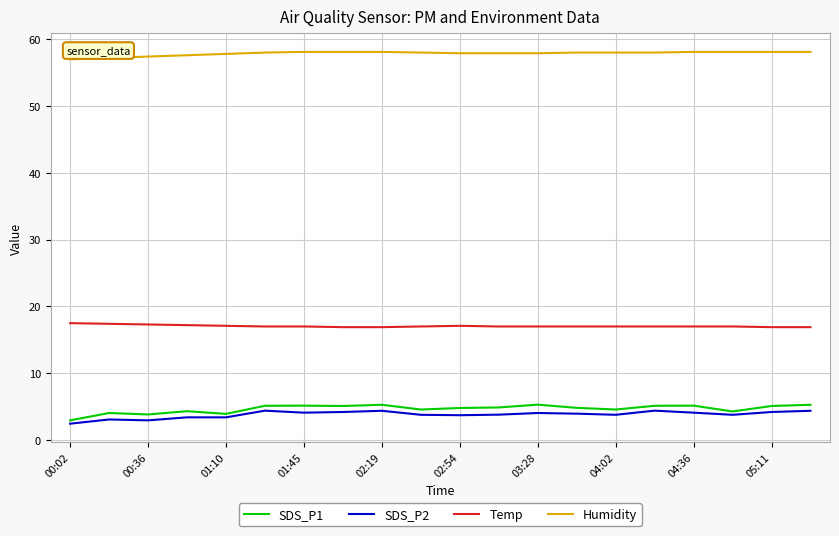

List the series in order of their peak value, highest first.

Humidity, Temp, SDS_P1, SDS_P2